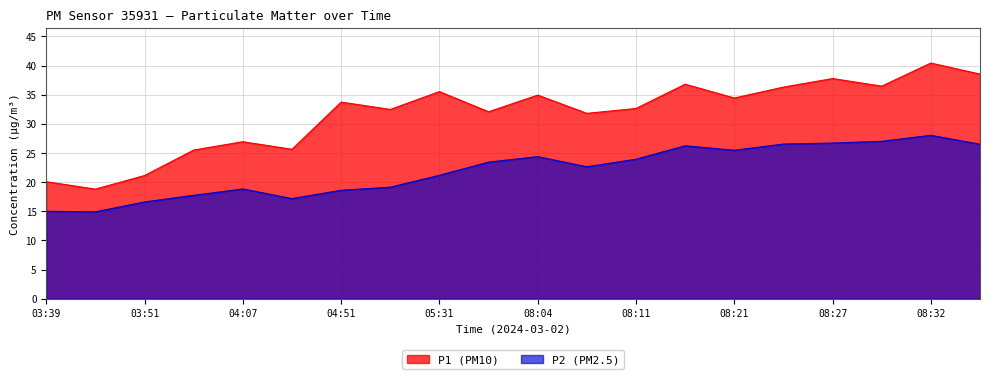

Rank the series at 08:01 from lowest to highest value.

P2, P1